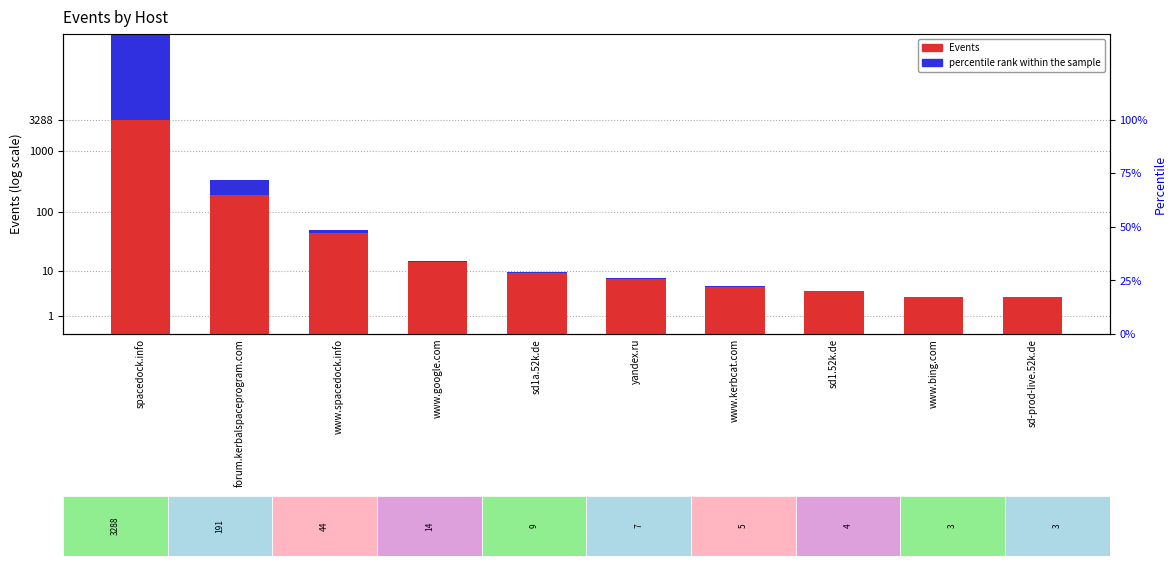

What is the label of the 4th bar from the right?

www.kerbcat.com